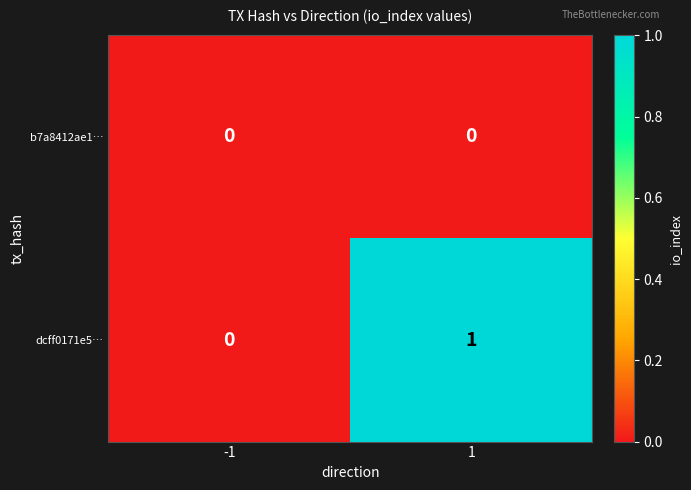

Rank the series by their maximum value, from highest to lowest.

dcff0171e5…, b7a8412ae1…